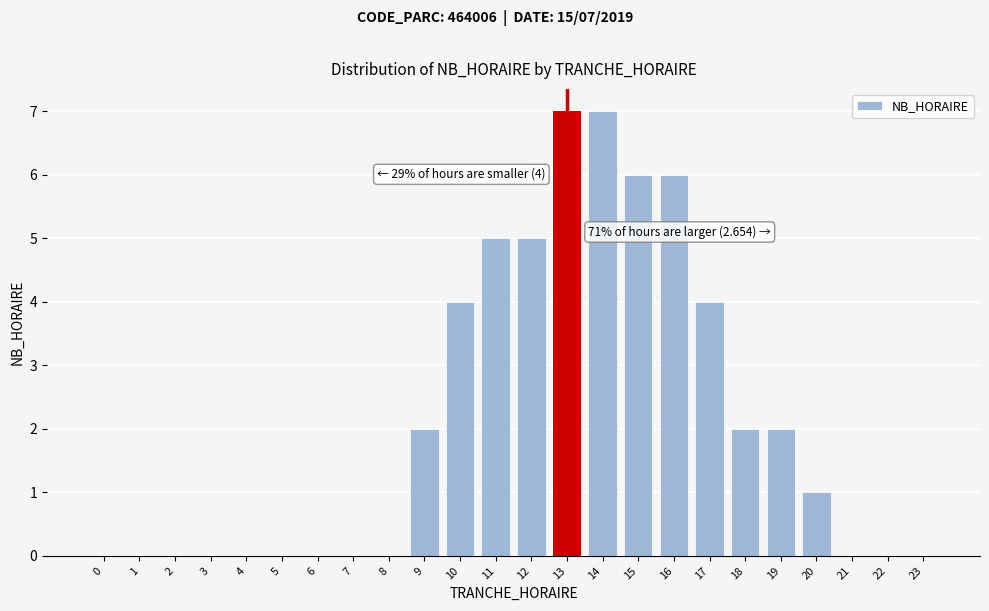

Reading right to left, list all the values displayed in this chart.

23=0	22=0	21=0	20=1	19=2	18=2	17=4	16=6	15=6	14=7	13=7	12=5	11=5	10=4	9=2	8=0	7=0	6=0	5=0	4=0	3=0	2=0	1=0	0=0